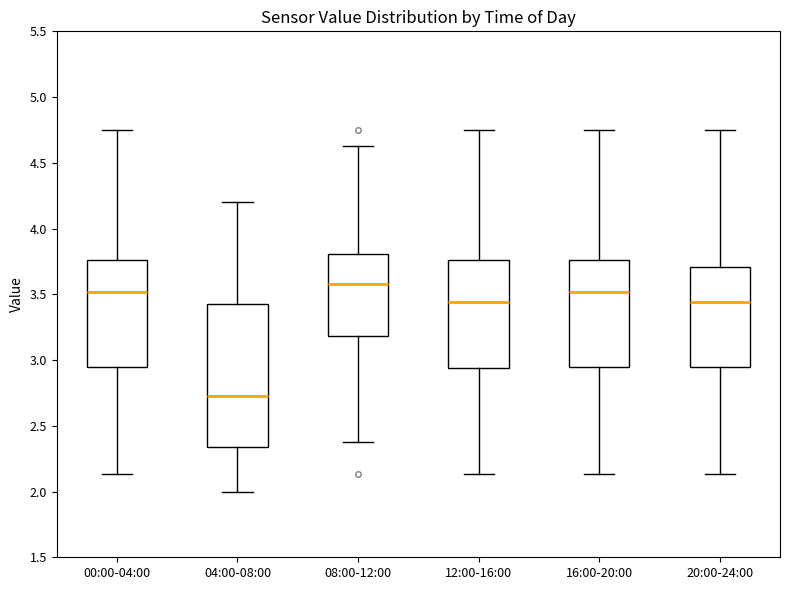

Which box is the tallest, from its lower edge to its upper edge?

04:00-08:00